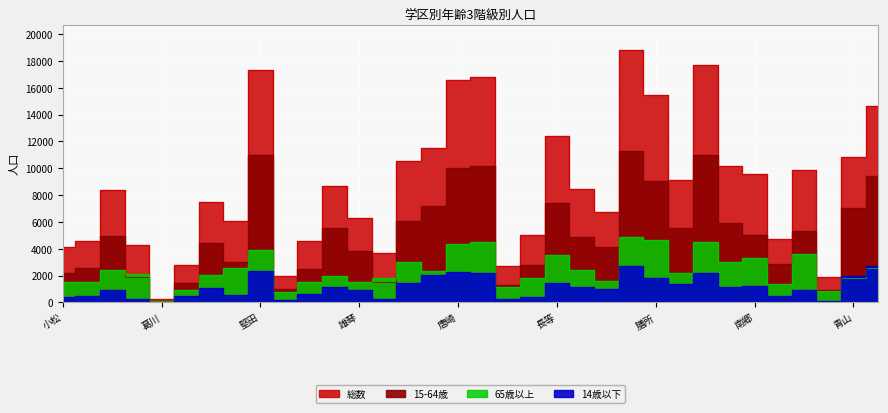

Is it true that 65歳以上 equals 390 at 上田上?

False